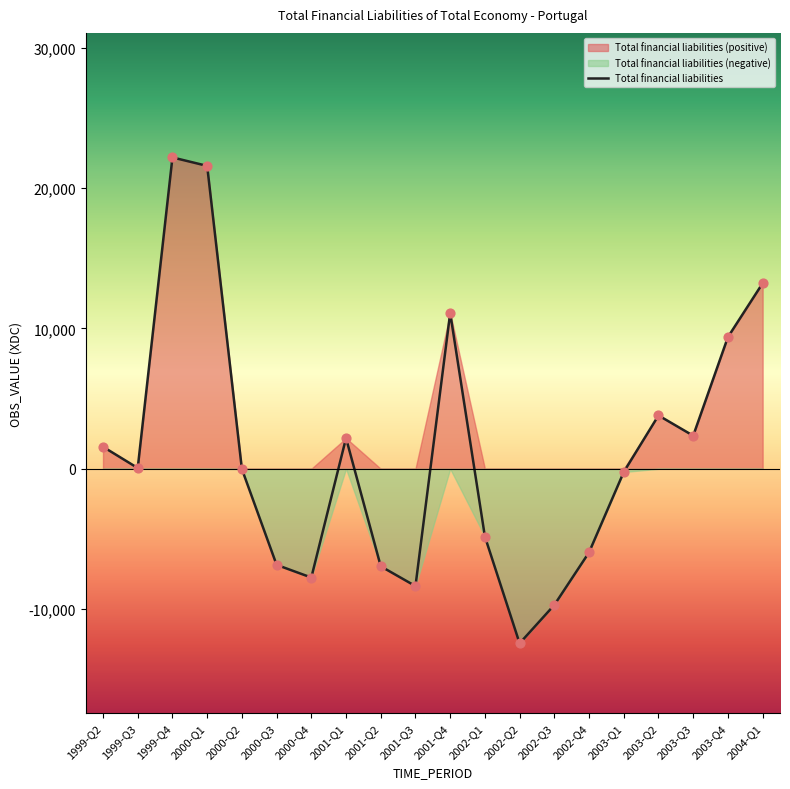

Between 2003-Q1 and 2003-Q3, which is larger?

2003-Q3